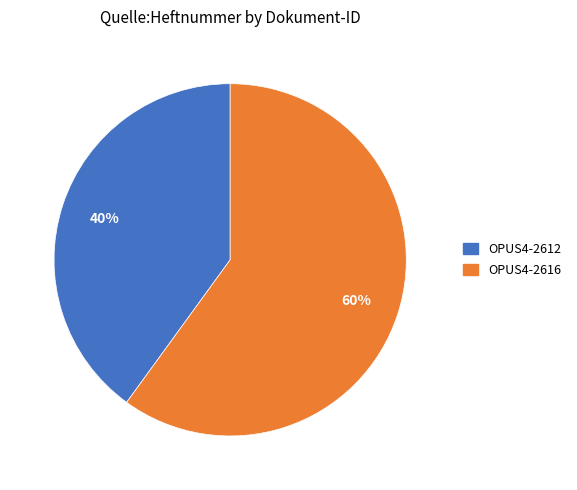

To the nearest percent, what is the difference between the OPUS4-2612 and OPUS4-2616 slice percentages?

20%